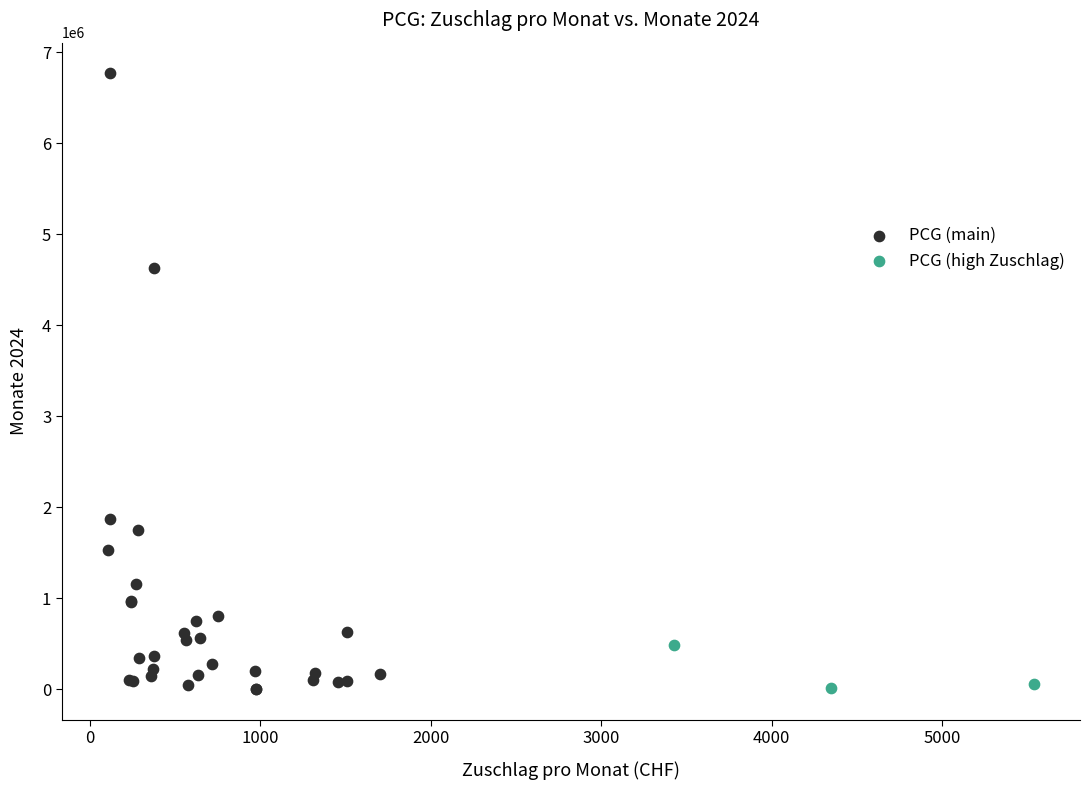

What are all the series names shown in the legend?

PCG (main), PCG (high Zuschlag)